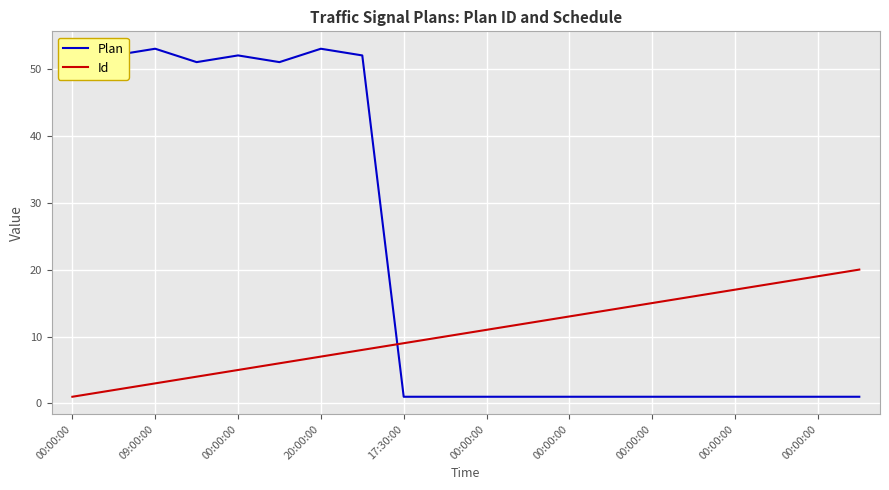

True or false: Plan and Id intersect in this chart.

True